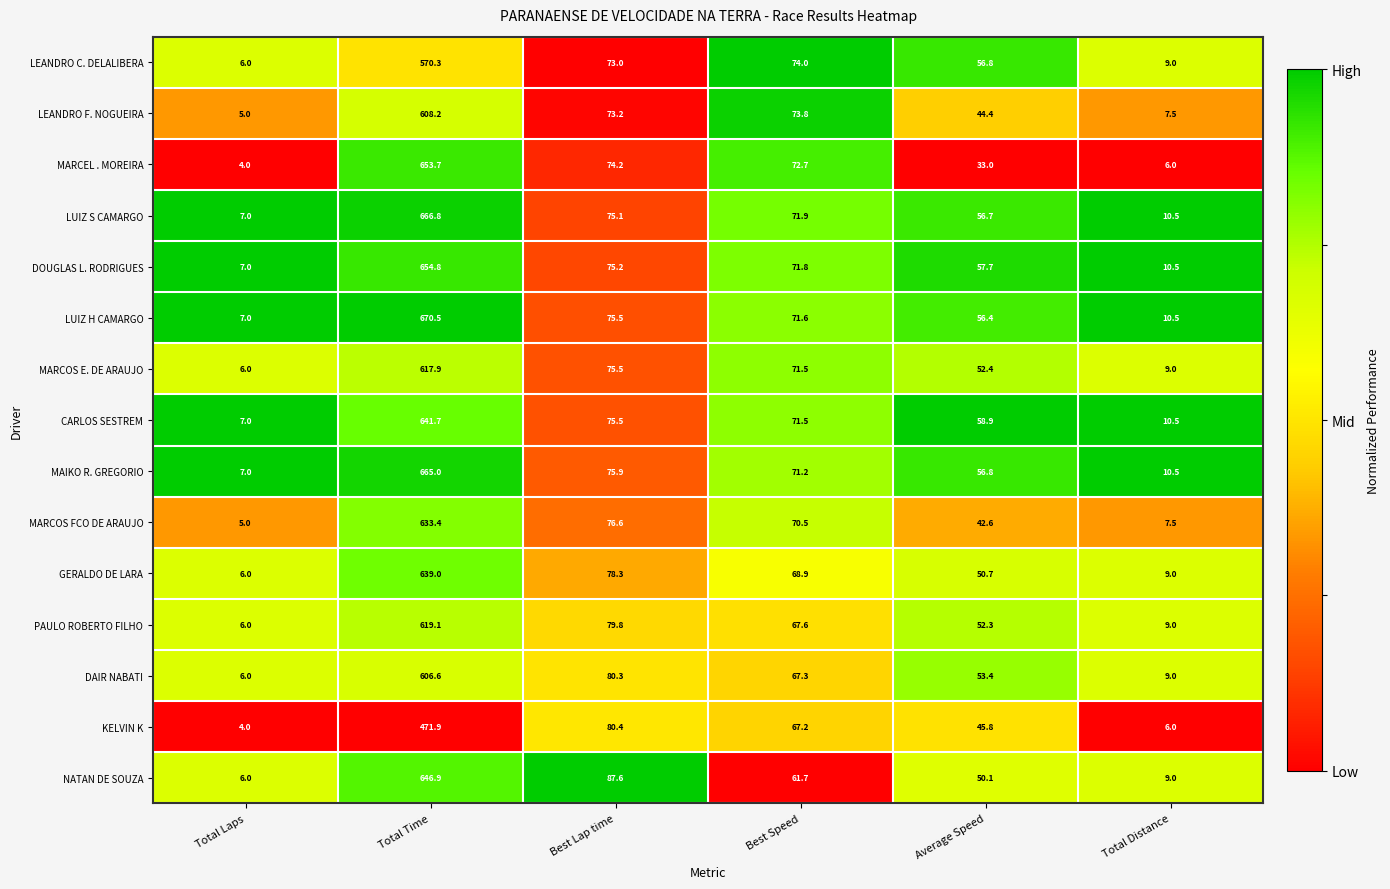

How many categories are shown in the chart?

6